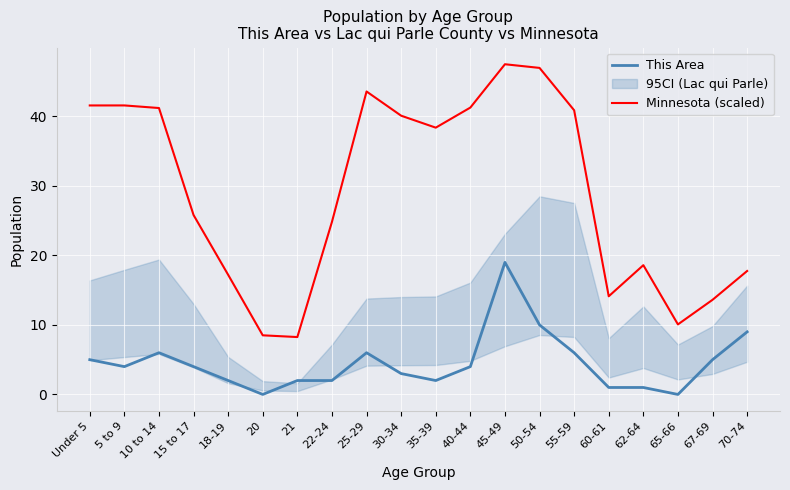

True or false: This Area has more than 2 points higher than both neighbors.

True